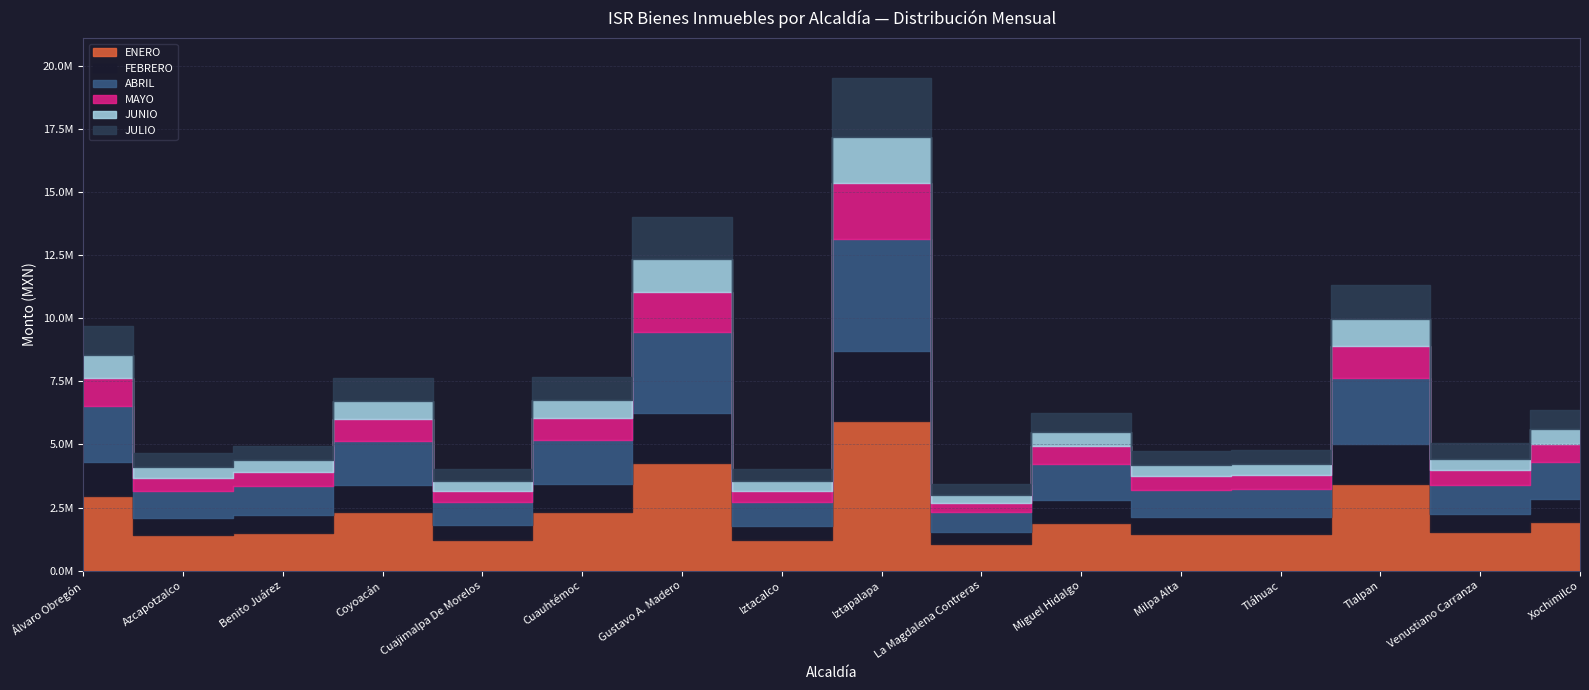

How many data points does each series have?

16